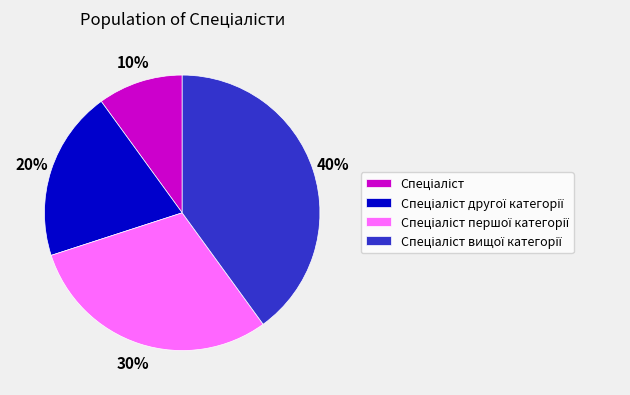

To the nearest percent, what is the difference between the largest and smallest slice percentages?

30%